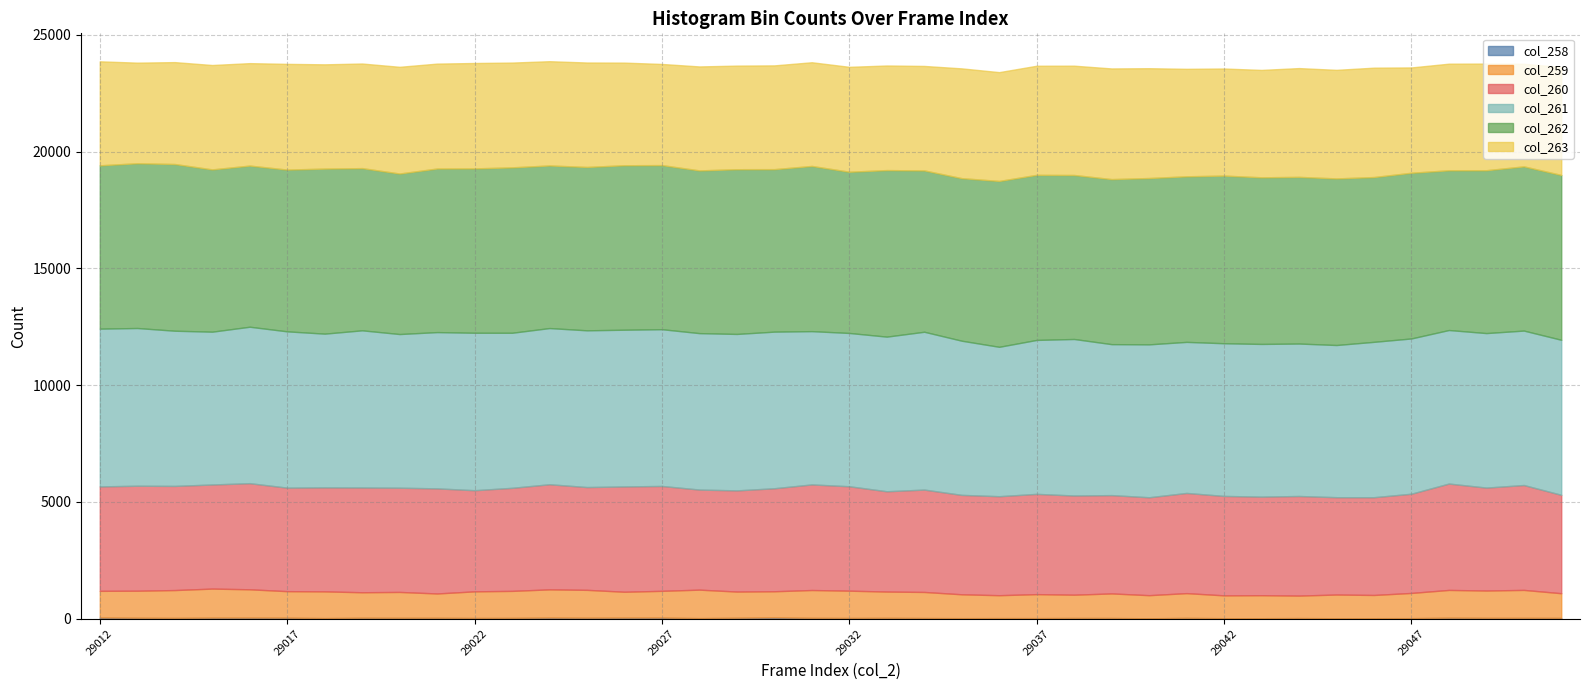

How many data points in col_263 are above 4493?

19